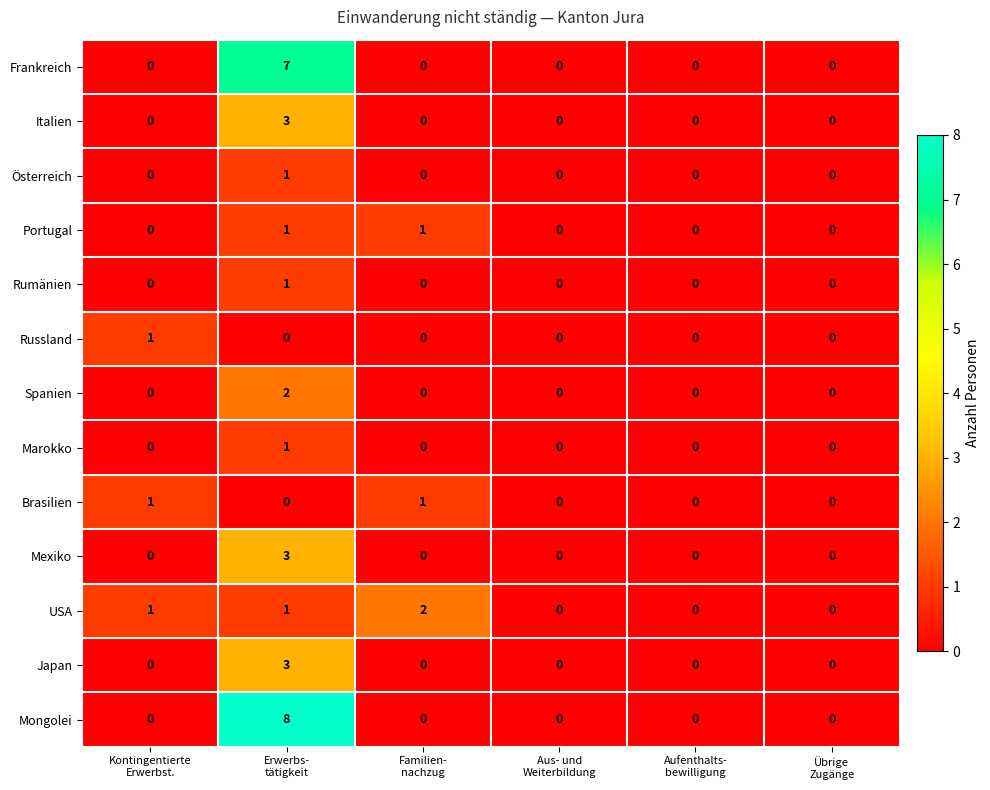

What is the sum of all Mongolei values?

8